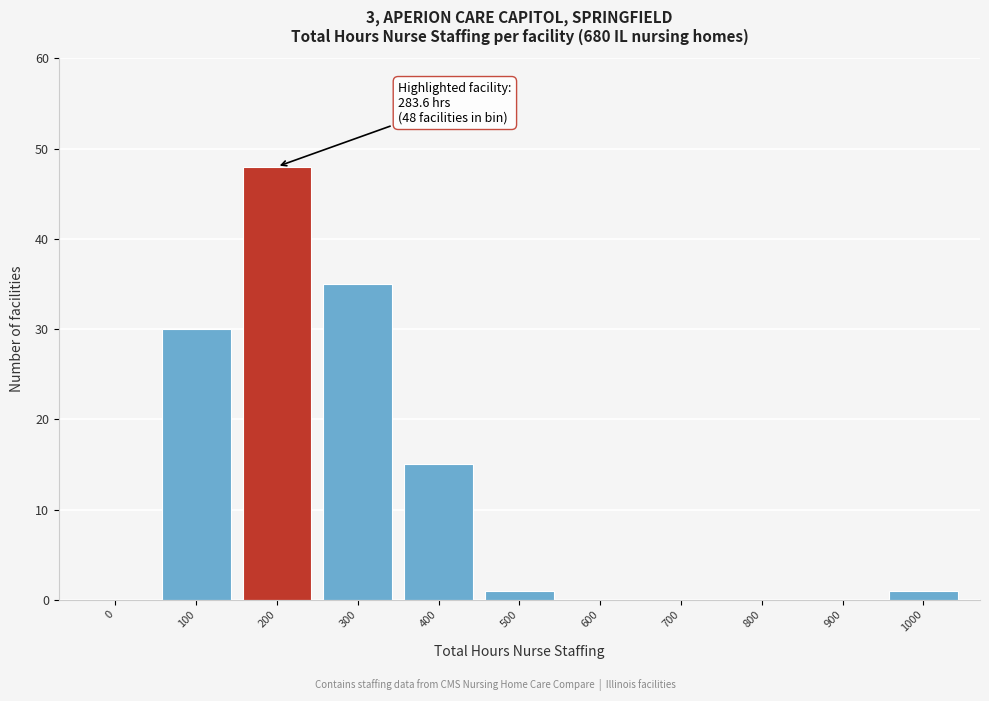

Reading right to left, transcribe all the data shown in this chart.

1000=1	900=0	800=0	700=0	600=0	500=1	400=15	300=35	200=48	100=30	0=0